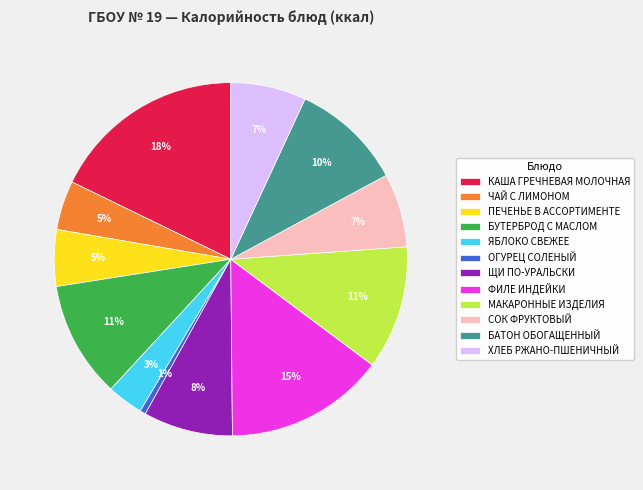

Approximately how many times larger is the value at ЧАЙ С ЛИМОНОМ compared to КАША ГРЕЧНЕВАЯ МОЛОЧНАЯ?

0.3